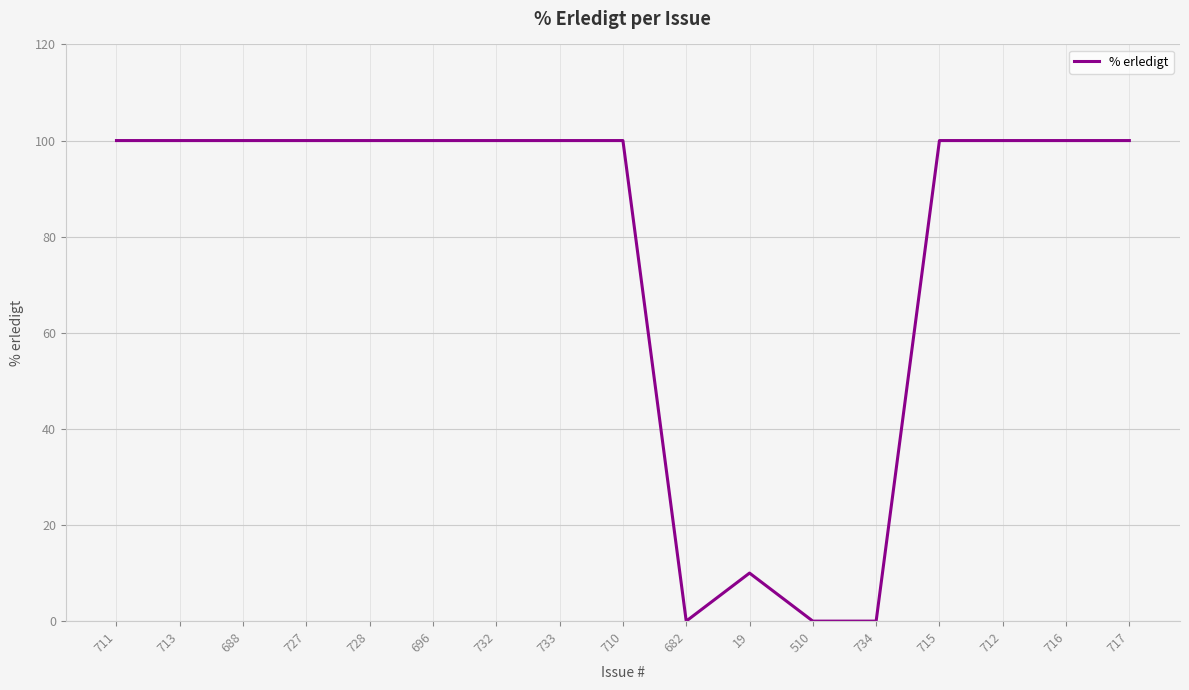

True or false: the data shows 100 at 713.

True